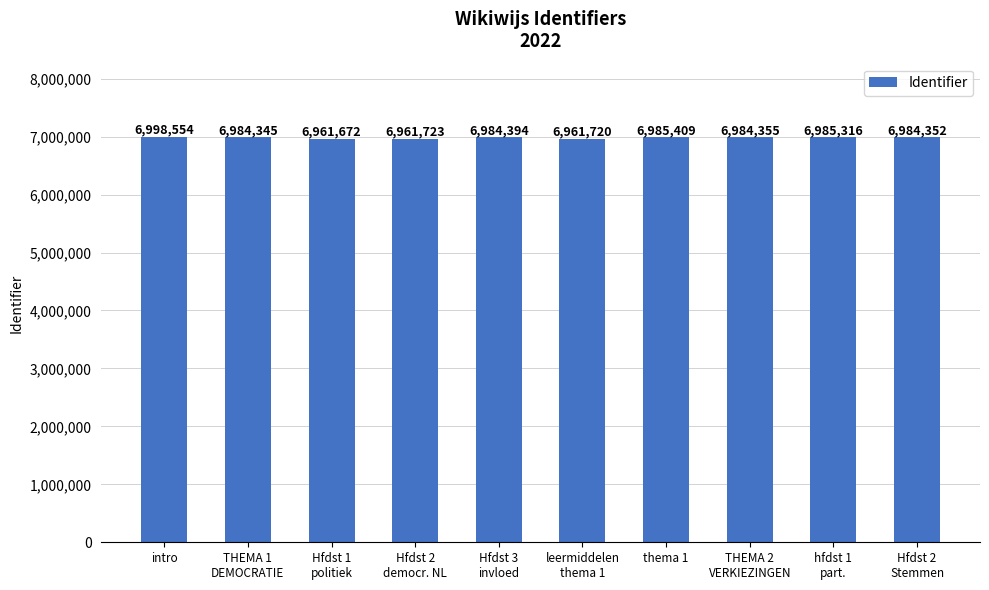

What is the maximum value shown in the chart?

6998554